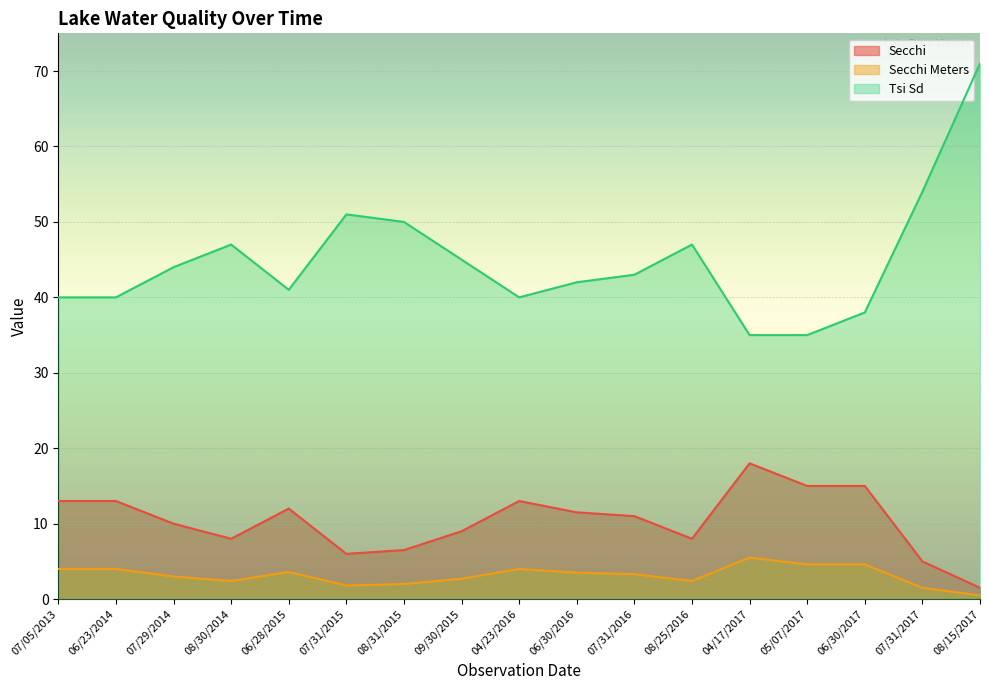

At which label is Secchi Meters closest to 3?

07/29/2014